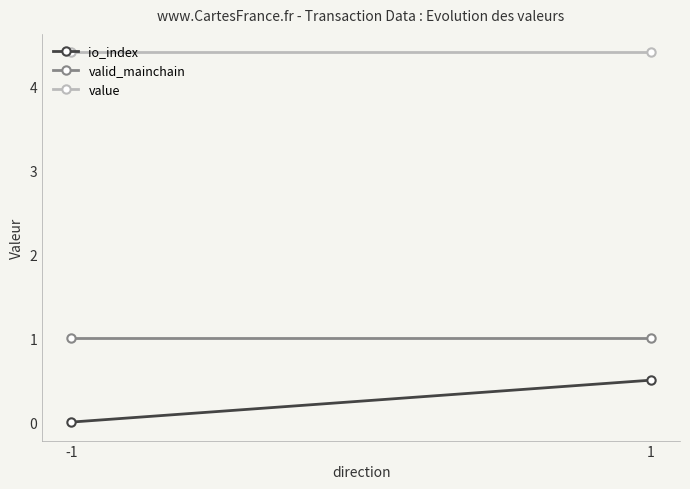

What is the highest value of the io_index series?

0.5